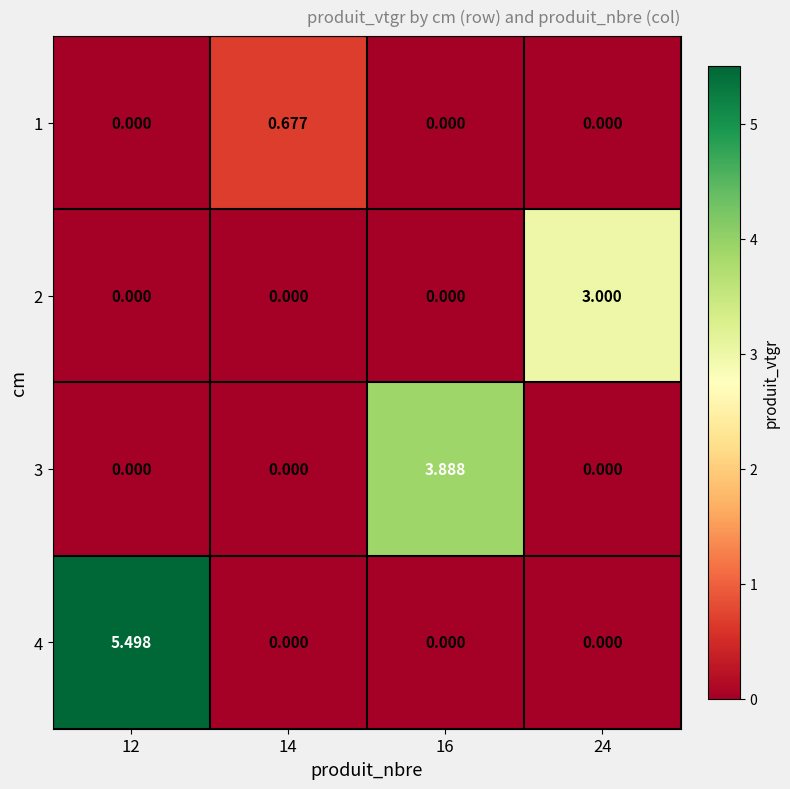

Count the number of data series in this chart.

4